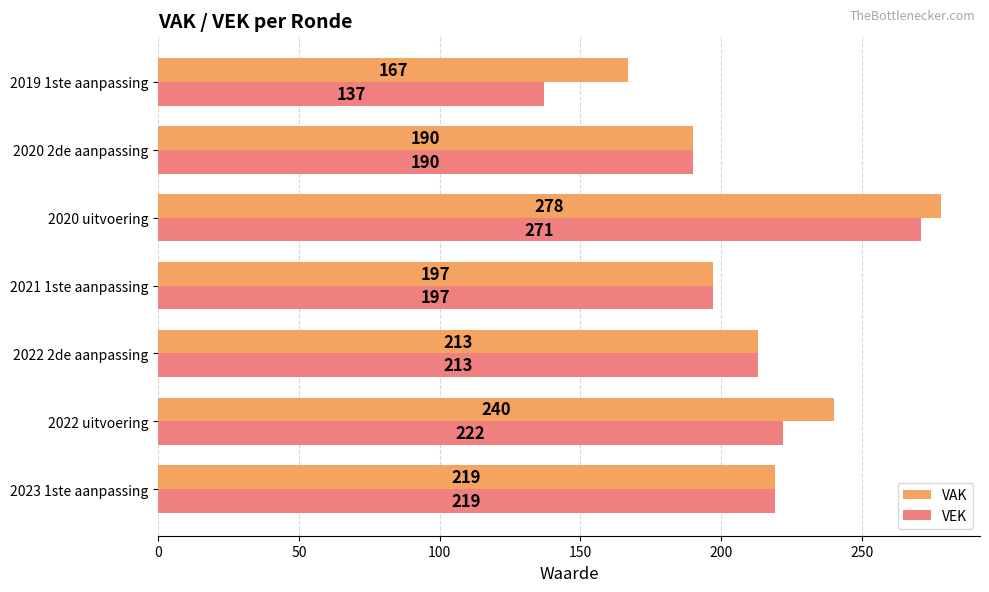

What is the difference between the second highest and minimum values in the VAK series?

73